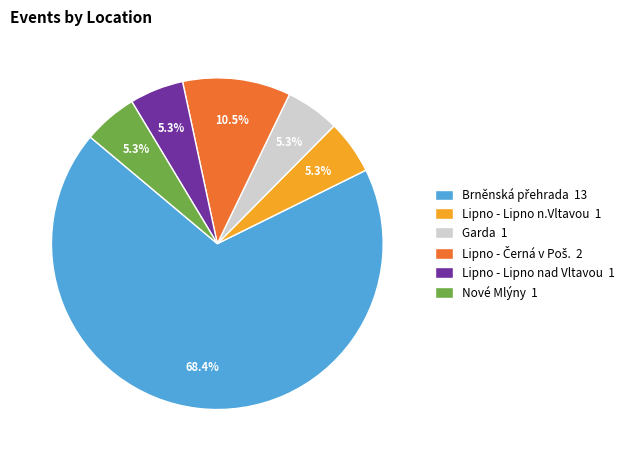

To the nearest percent, what portion does Lipno - Lipno nad Vltavou represent?

5%